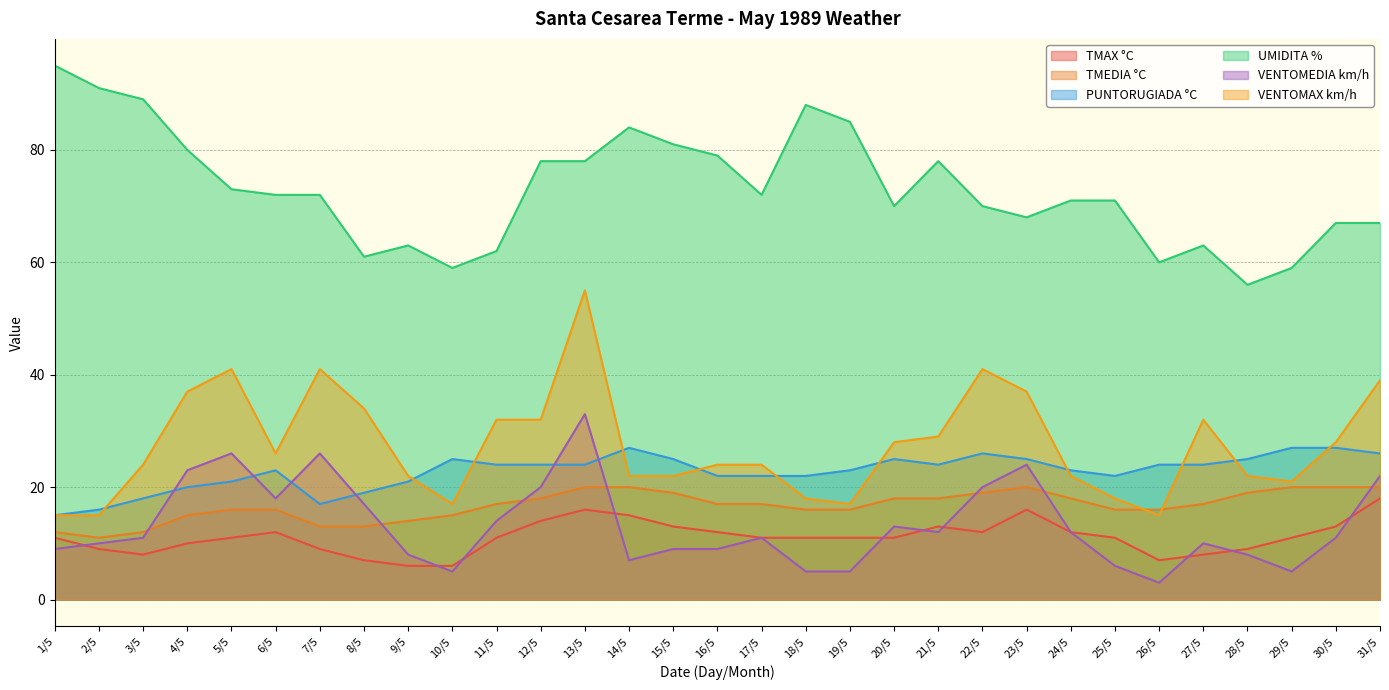

True or false: UMIDITA % and PUNTORUGIADA °C cross at least once.

False